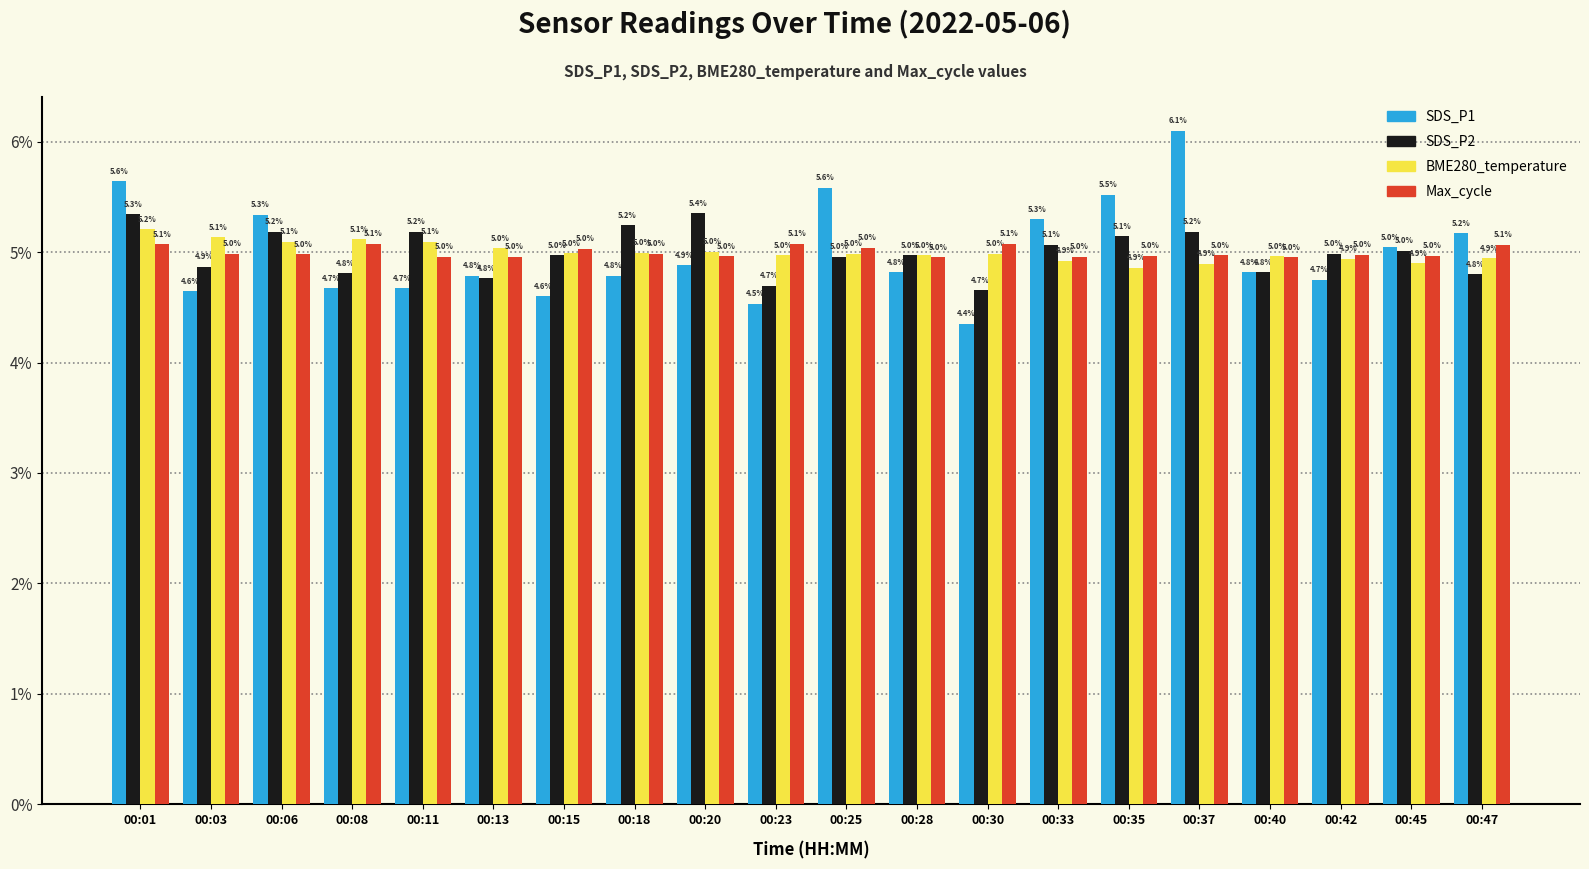

What is the value of the Max_cycle bar at the 3rd from the left?

5.0